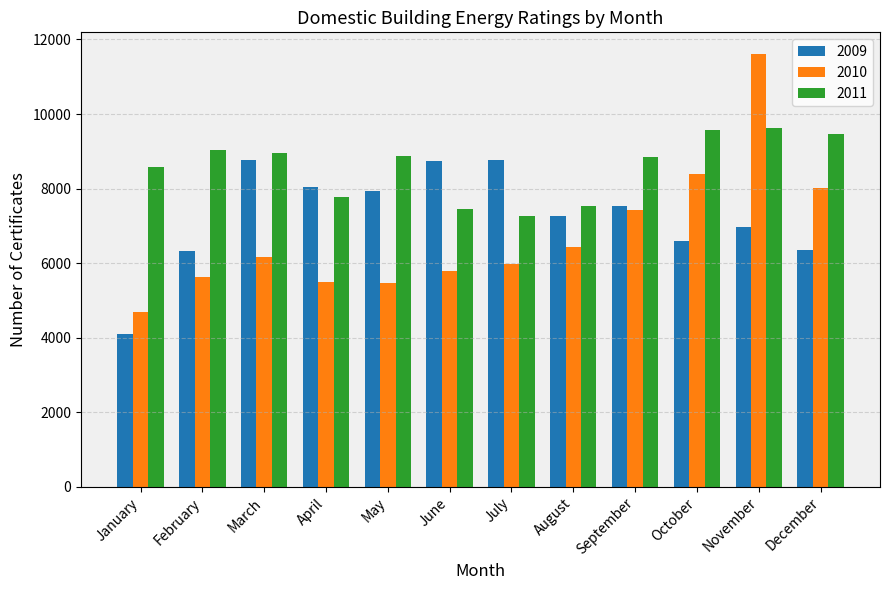

Read the 2011 value at February.

9026